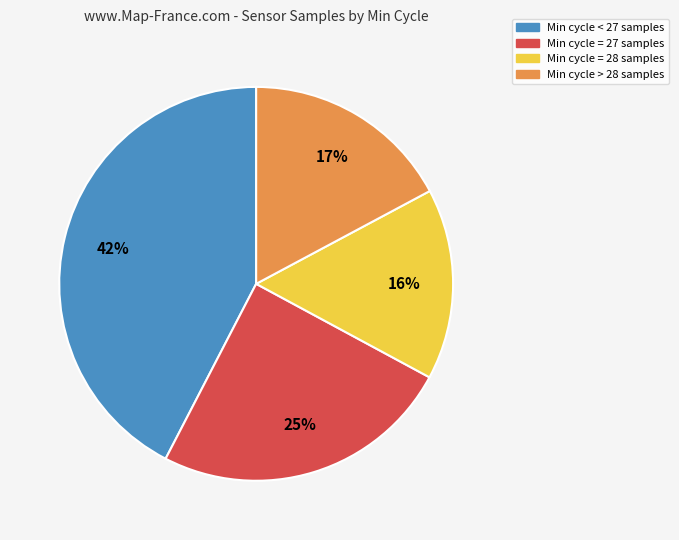

Is there a majority slice in this chart?

No